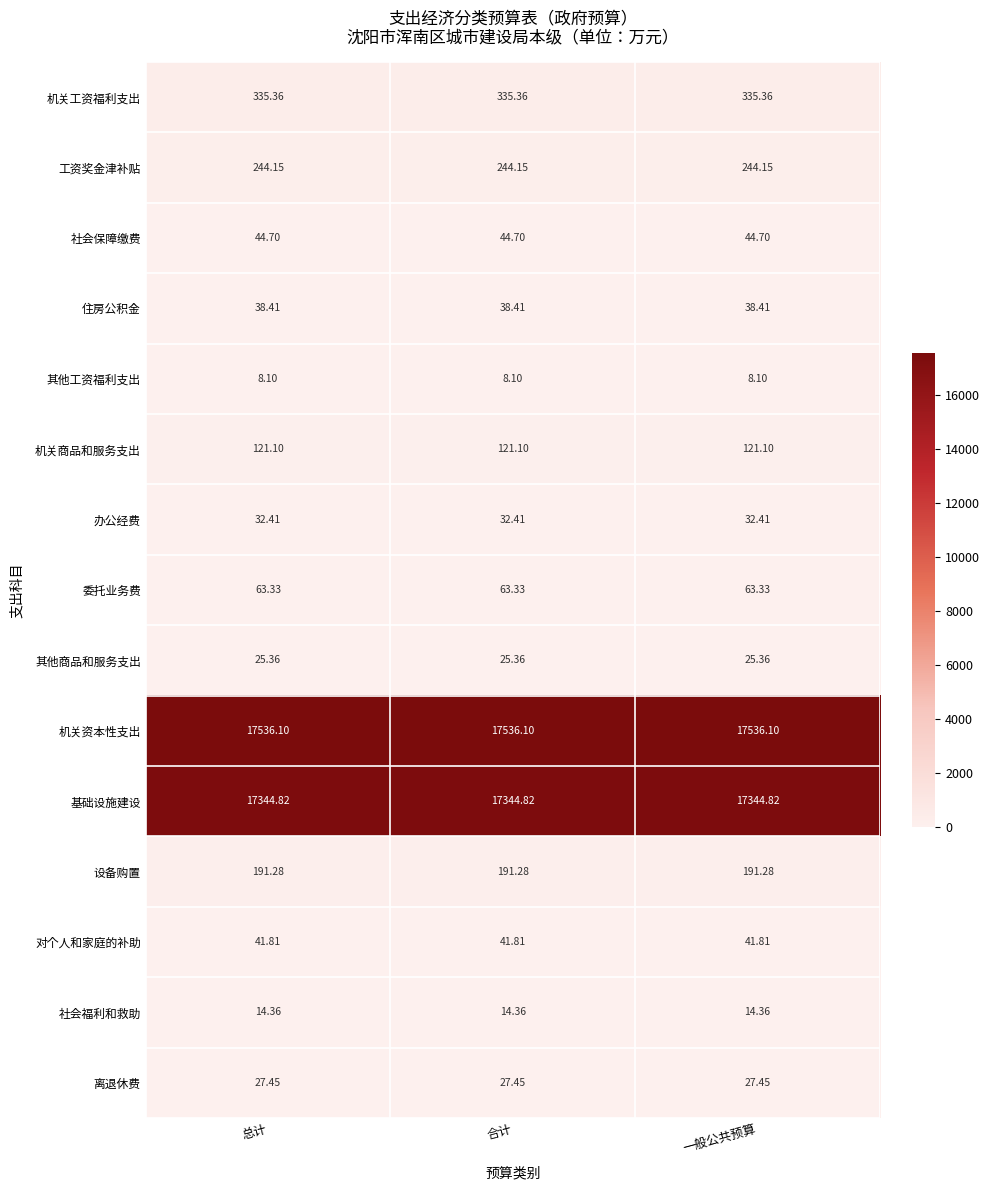

At 合计, list the series in order from largest to smallest.

机关资本性支出, 基础设施建设, 机关工资福利支出, 工资奖金津补贴, 设备购置, 机关商品和服务支出, 委托业务费, 社会保障缴费, 对个人和家庭的补助, 住房公积金, 办公经费, 离退休费, 其他商品和服务支出, 社会福利和救助, 其他工资福利支出